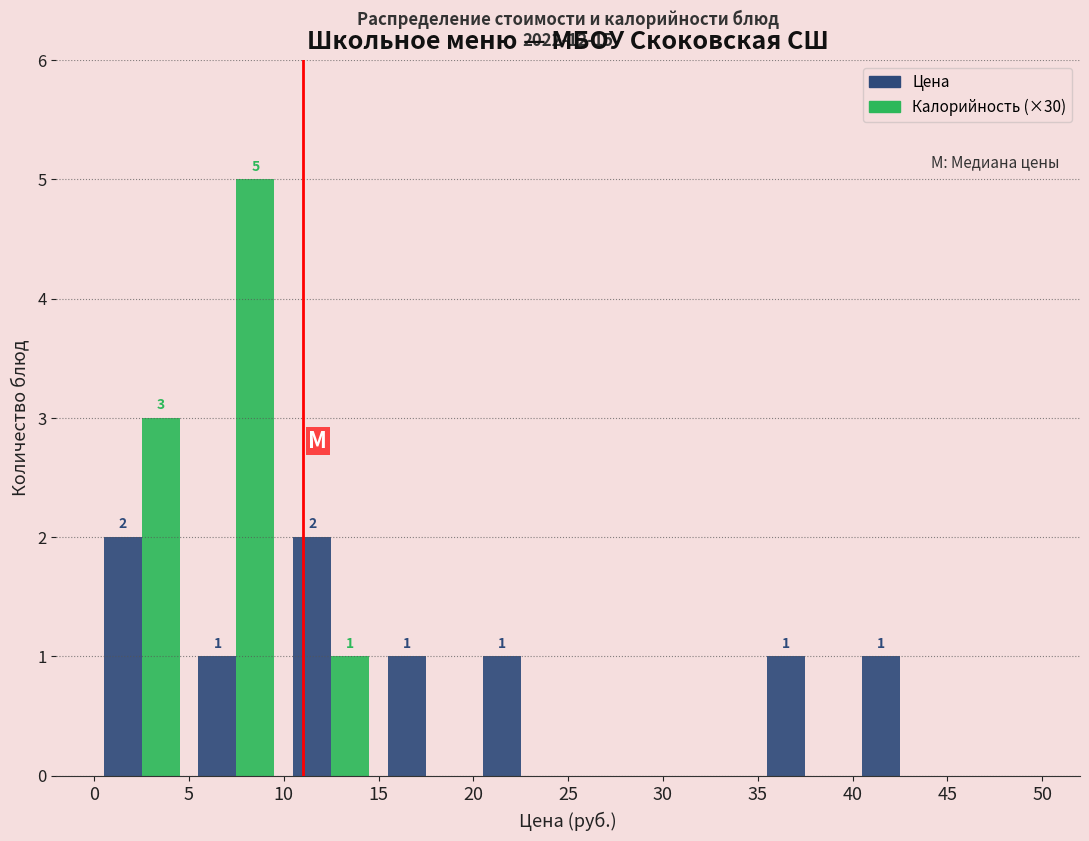

In the Калорийность (×30) series, which range on the x-axis has the tallest bar?

5 to 10